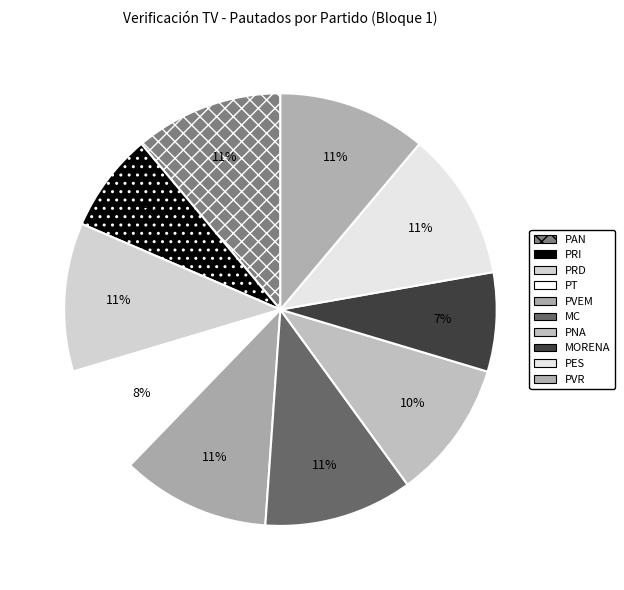

What percentage is the PVR slice, to the nearest percent?

11%